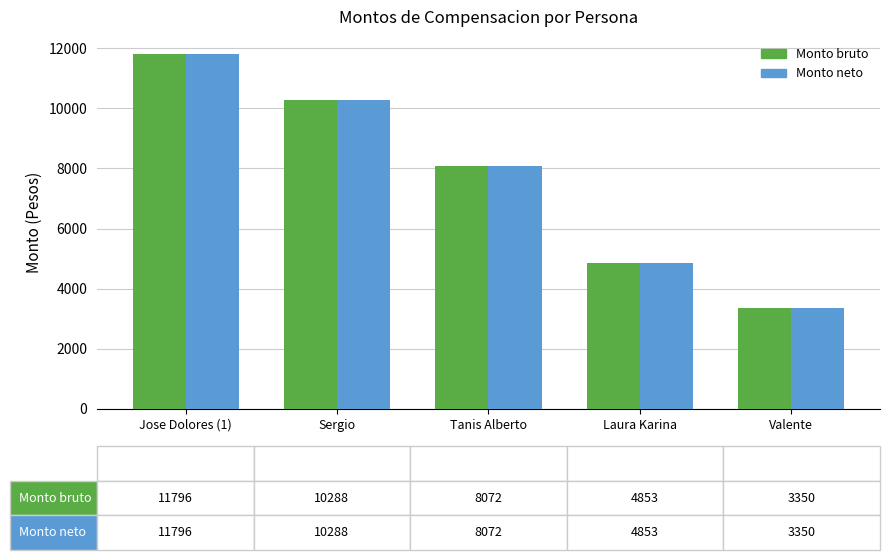

Where is Monto neto nearest to the value 7573?

Tanis Alberto